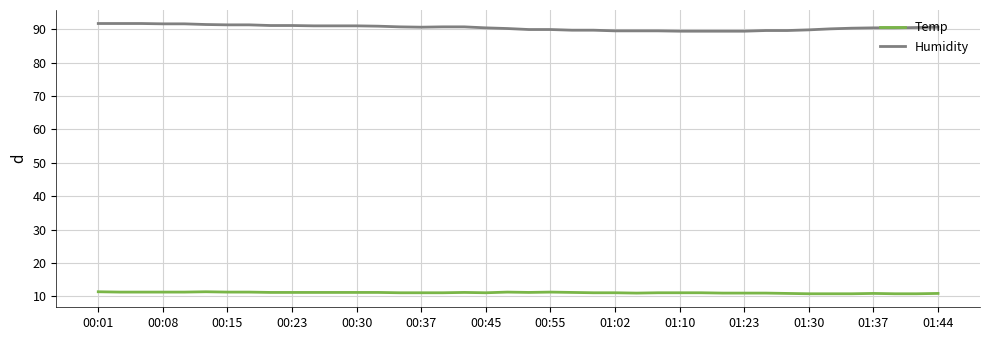

List the series in order of their peak value, highest first.

Humidity, Temp